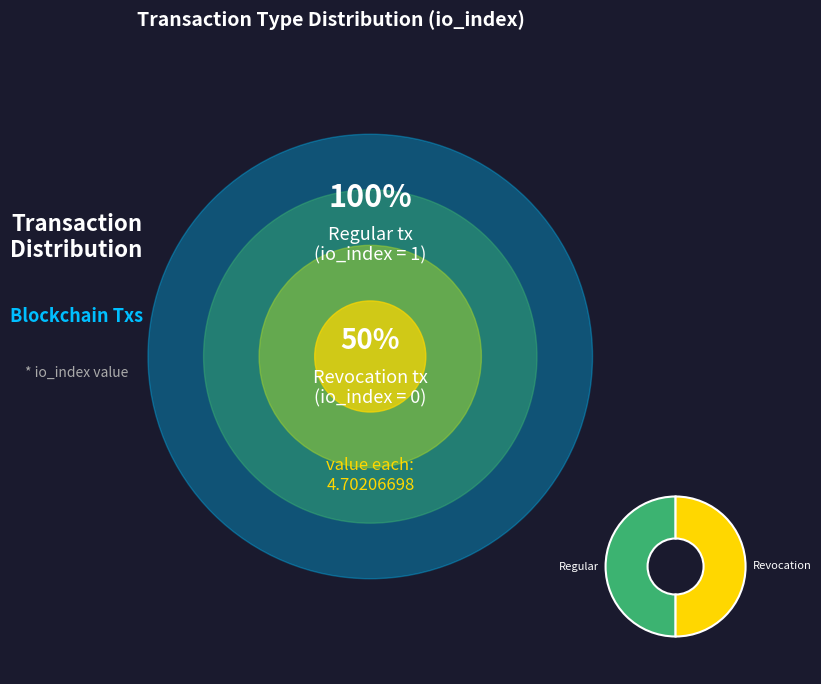

Approximately how many times larger is the value at Revocation compared to Regular?

1.0